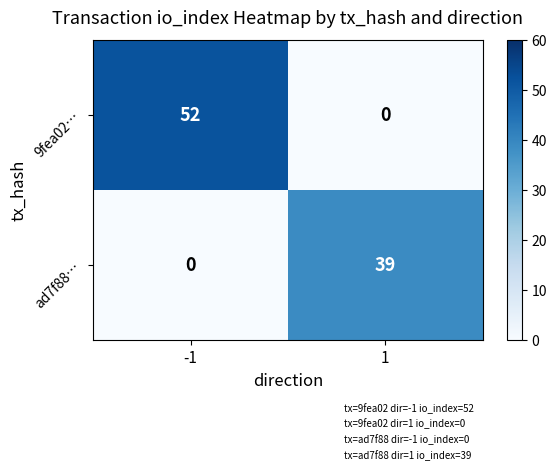

Which series has the widest spread of values?

9fea02…